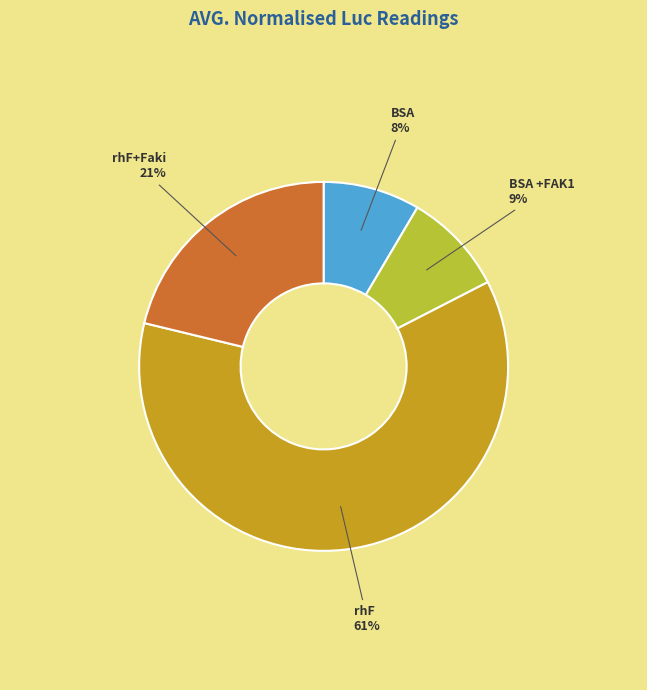

What percentage is the rhF+Faki slice, to the nearest percent?

21%